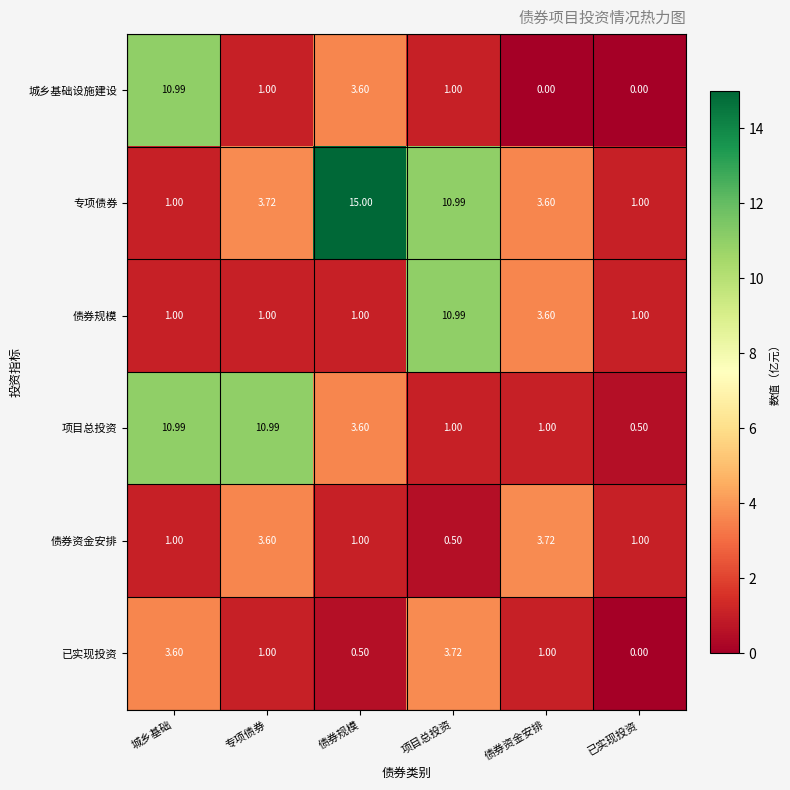

Between 城乡基础 and 债券资金安排, which series saw the biggest shift?

城乡基础设施建设